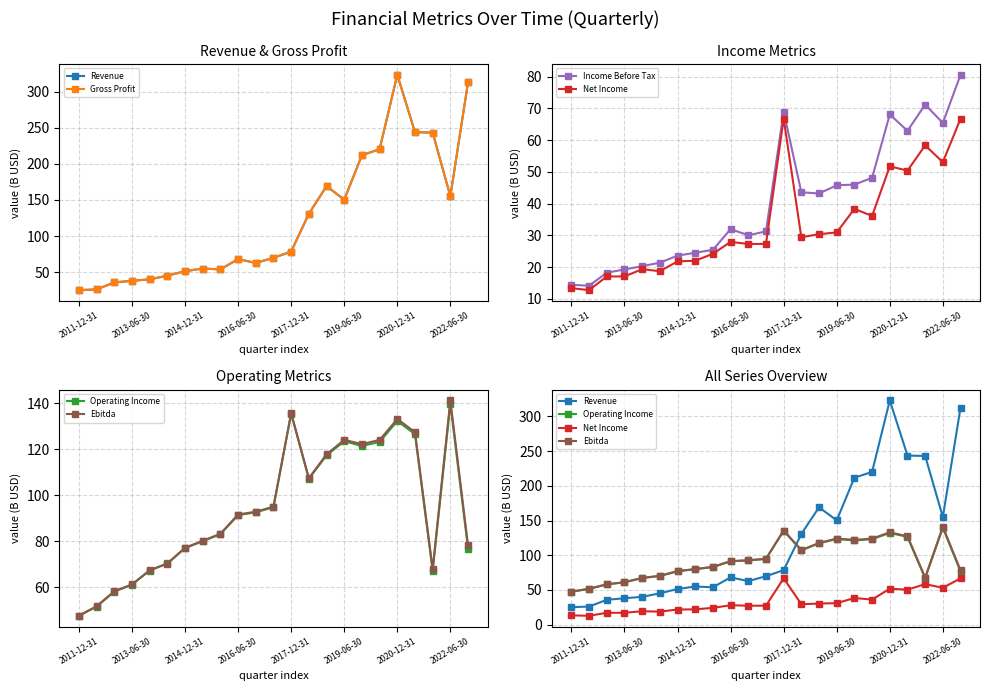

What is the approximate value of Operating Income at 8?

83.0